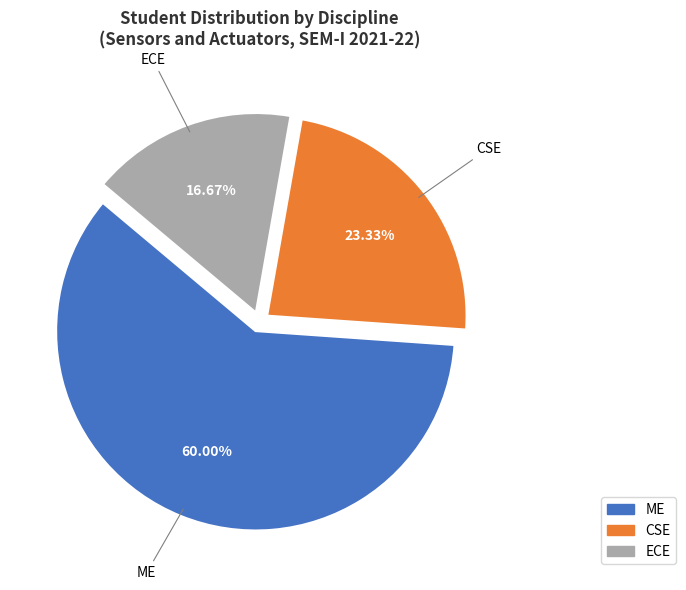

What percentage is the CSE slice, to the nearest percent?

23%